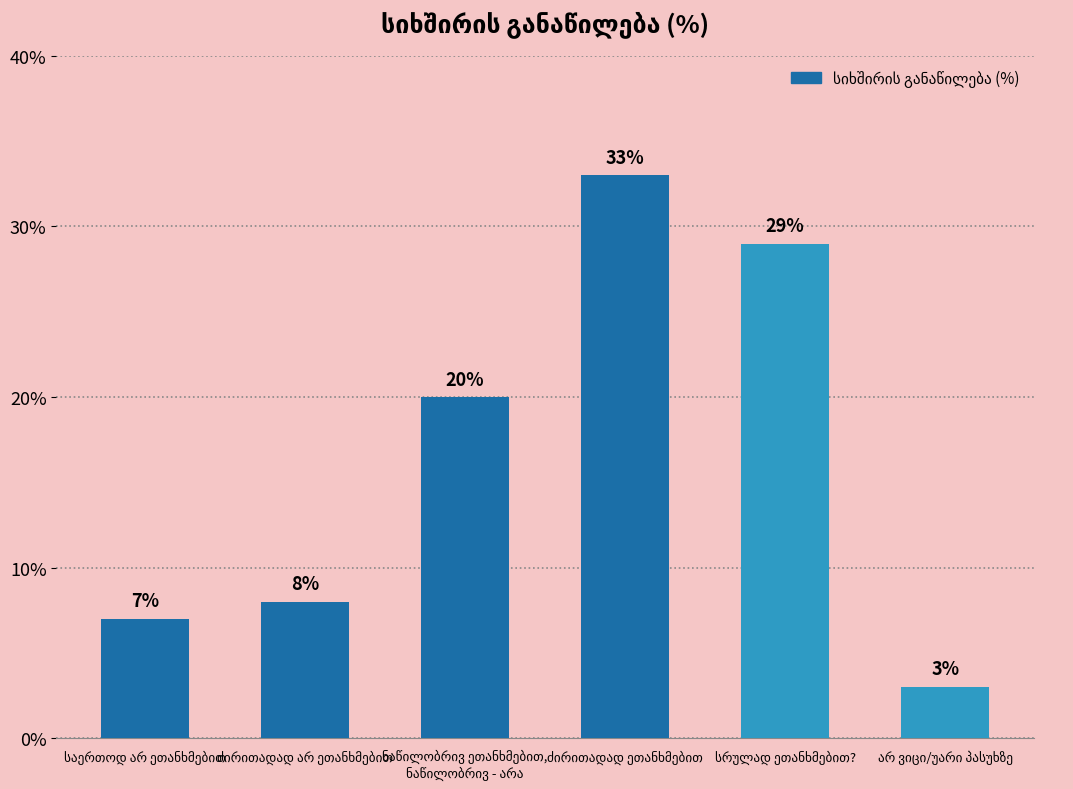

What is the value of the 3rd bar from the left?

20